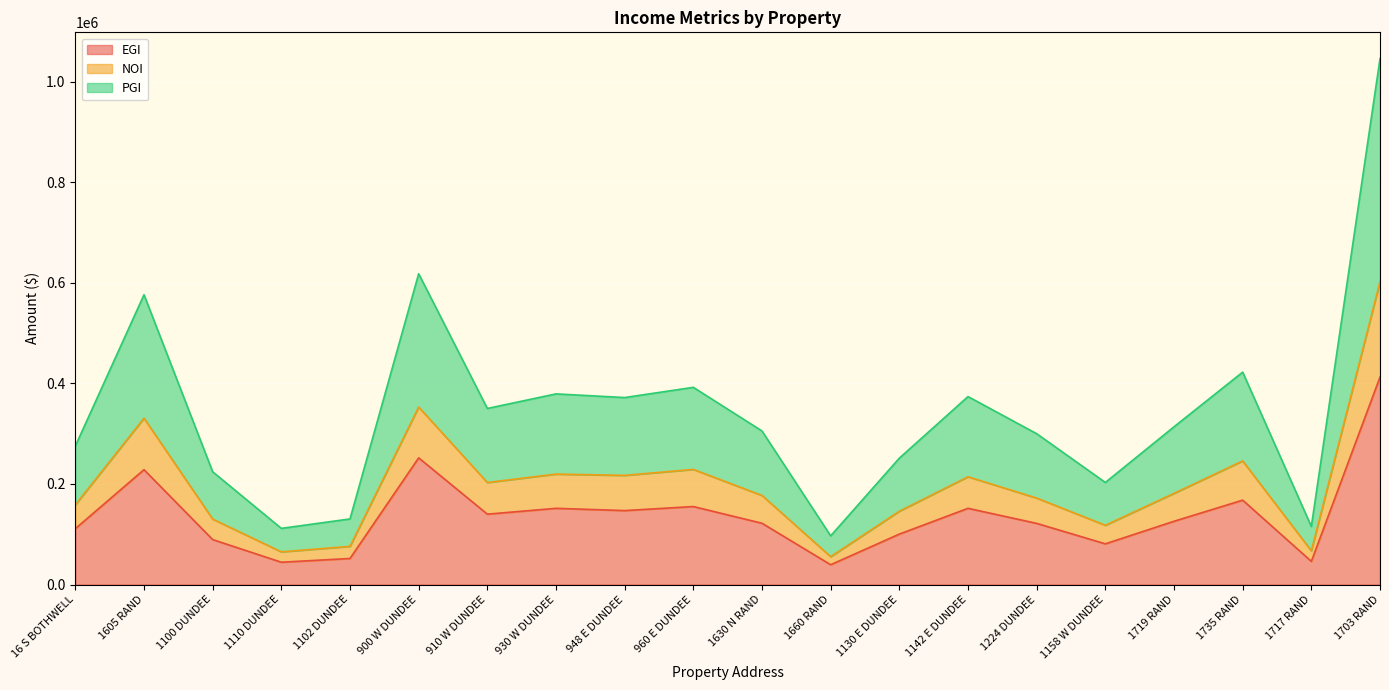

Rank the categories by NOI value from lowest to highest.

1660 RAND, 1110 DUNDEE, 1717 RAND, 1102 DUNDEE, 1158 W DUNDEE, 1100 DUNDEE, 1130 E DUNDEE, 16 S BOTHWELL, 1224 DUNDEE, 1630 N RAND, 1719 RAND, 910 W DUNDEE, 1142 E DUNDEE, 948 E DUNDEE, 930 W DUNDEE, 960 E DUNDEE, 1735 RAND, 1605 RAND, 900 W DUNDEE, 1703 RAND